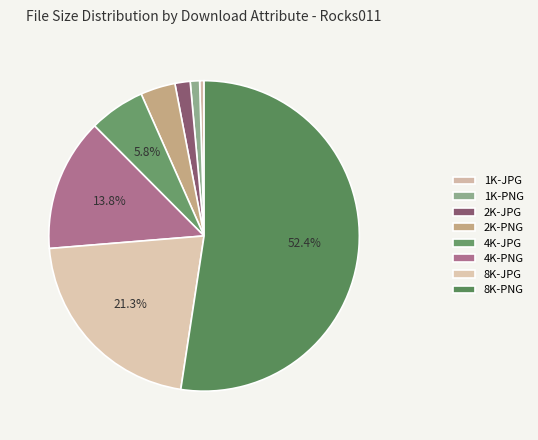

True or false: 4K-JPG accounts for 20% of the total.

False